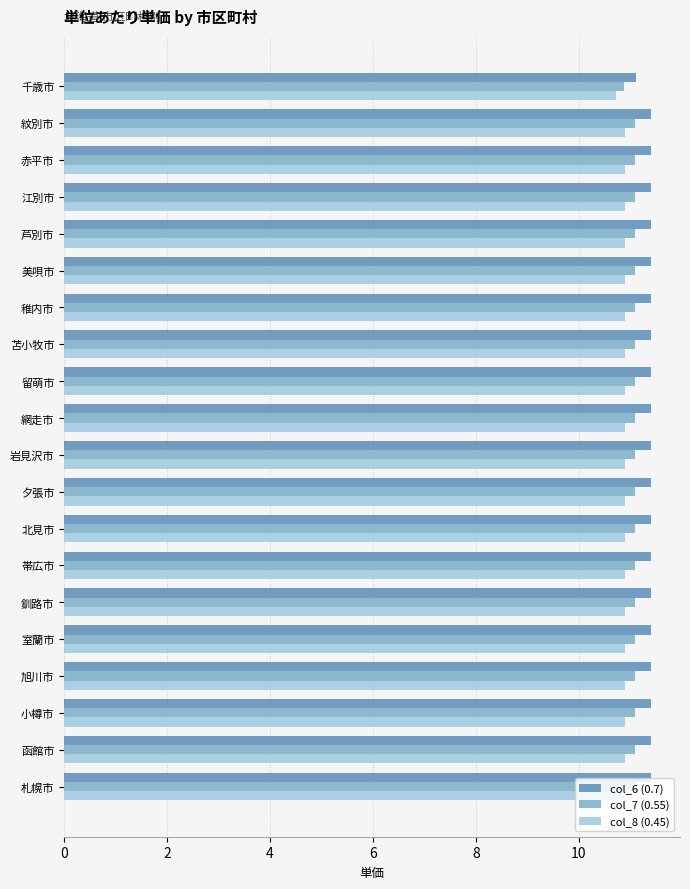

List the series in order of their overall mean, highest first.

col_6 (0.7), col_7 (0.55), col_8 (0.45)